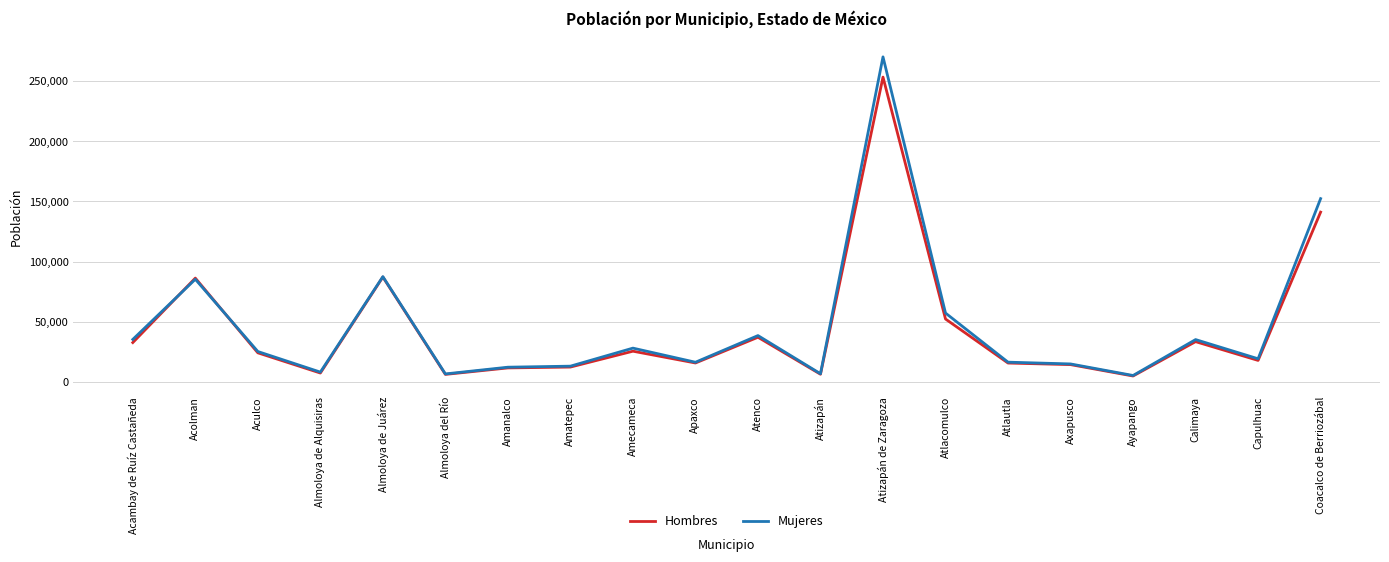

Which series has the largest range (max minus min)?

Mujeres